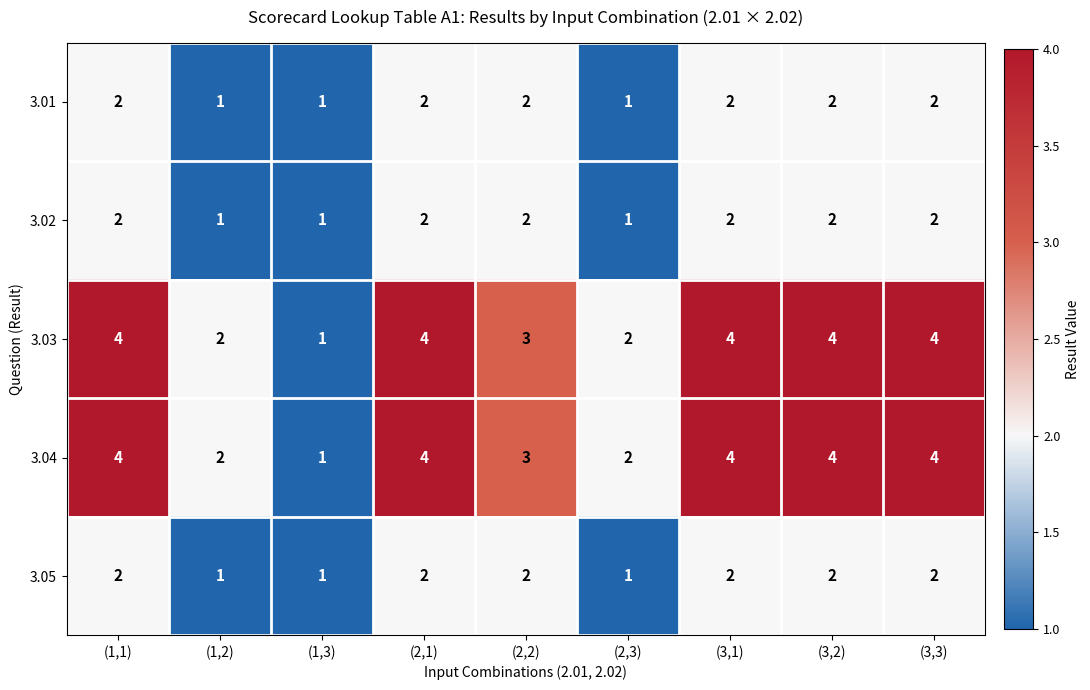

What value does the 3.04 series have at (2,1)?

4